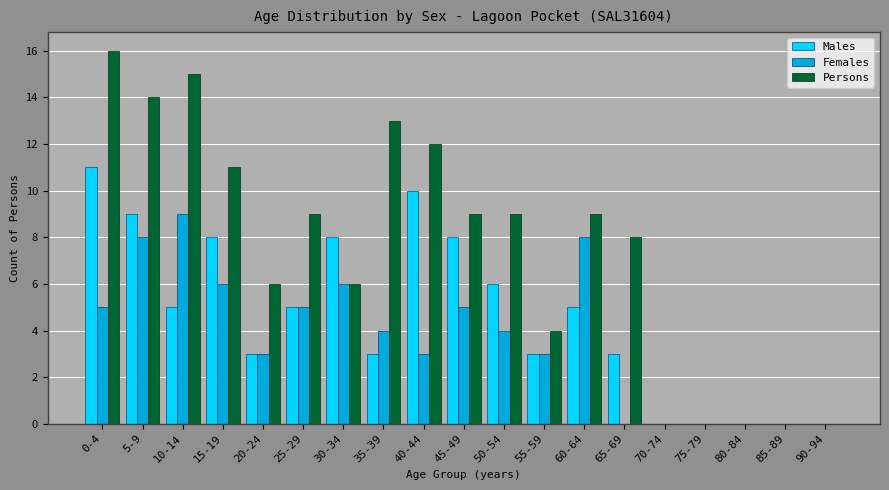

Is it true that Persons equals 4 at 55-59?

True